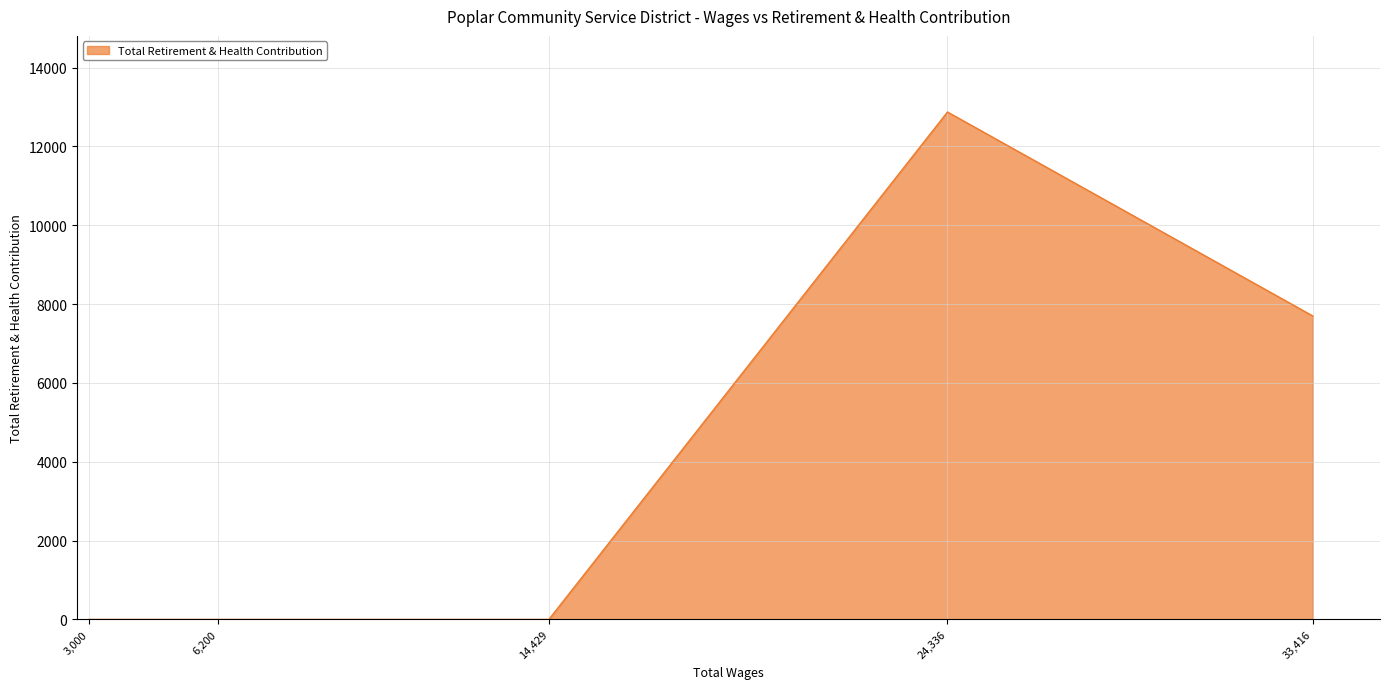

Count the number of values greater than 0.

2